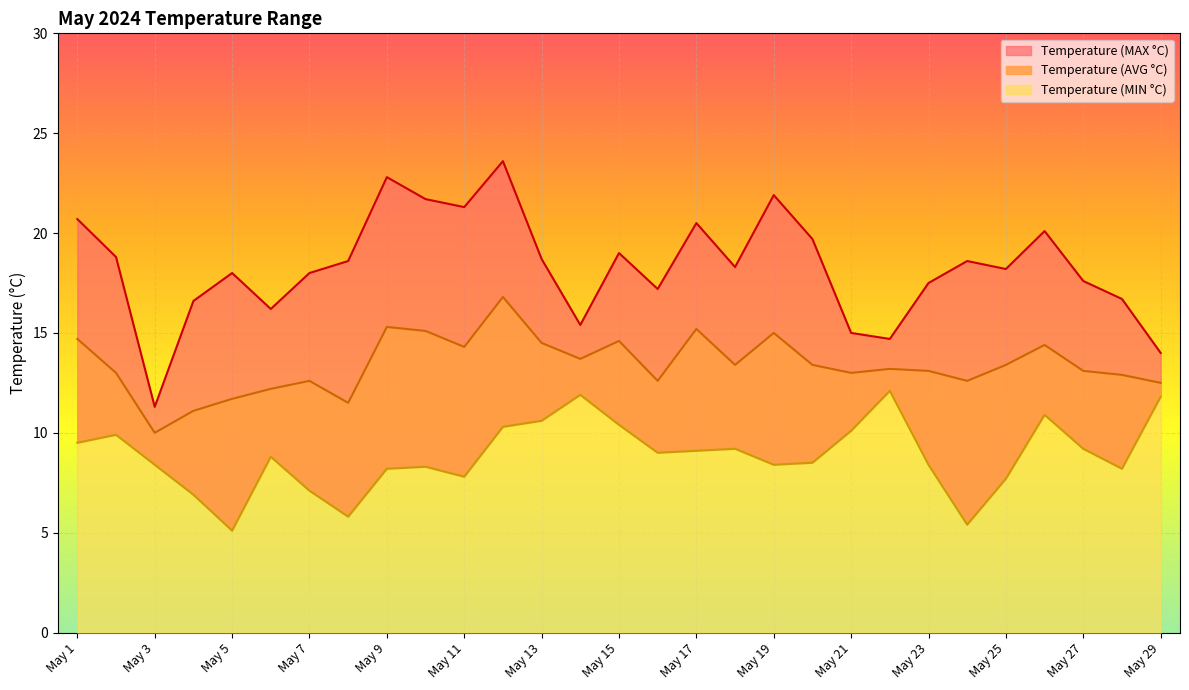

Read the Temperature (MAX °C) value at May 21.

15.0